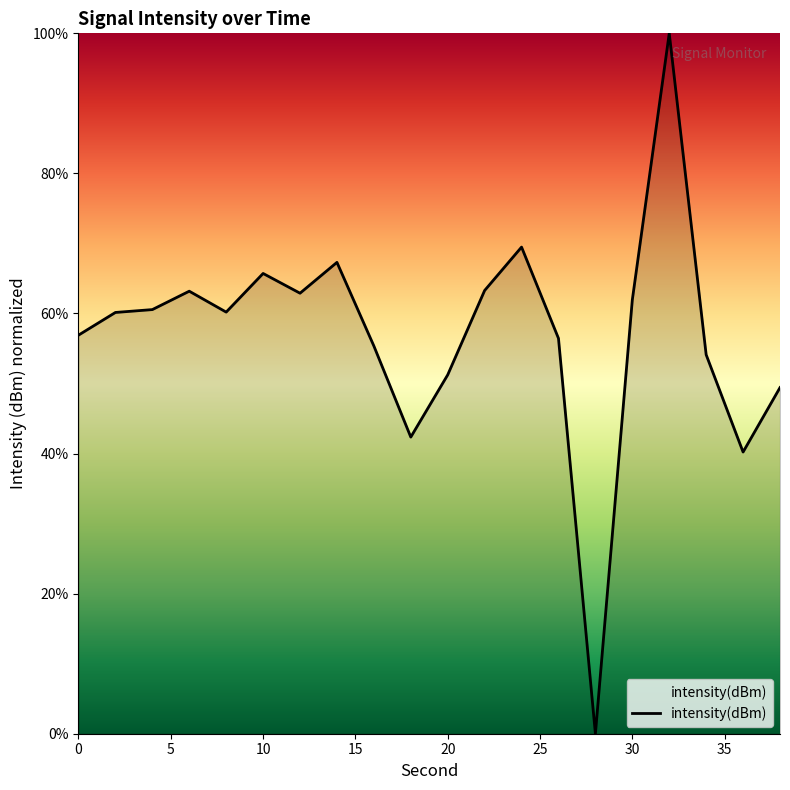

What is the difference between the maximum and minimum values?

100.0